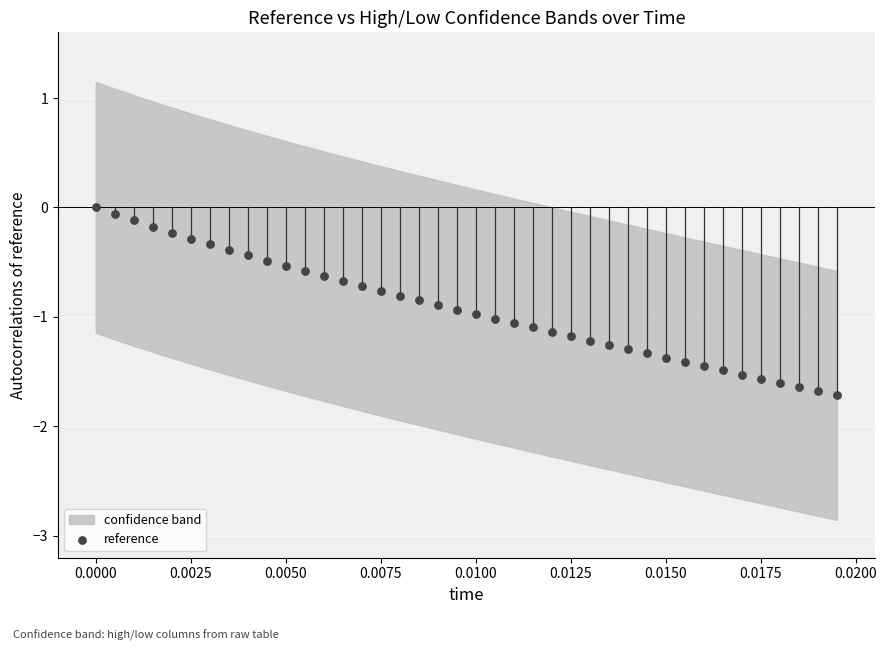

What is the range of Y values (max minus min)?

1.7